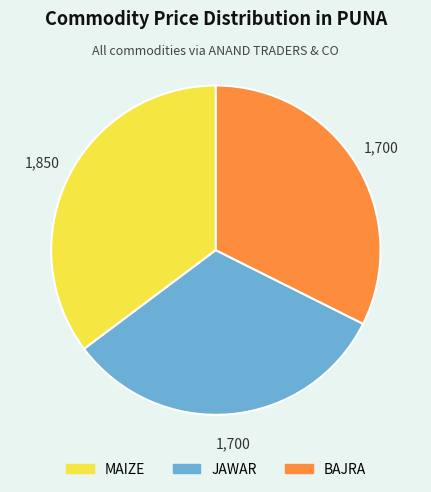

What is the largest slice in the pie chart?

MAIZE